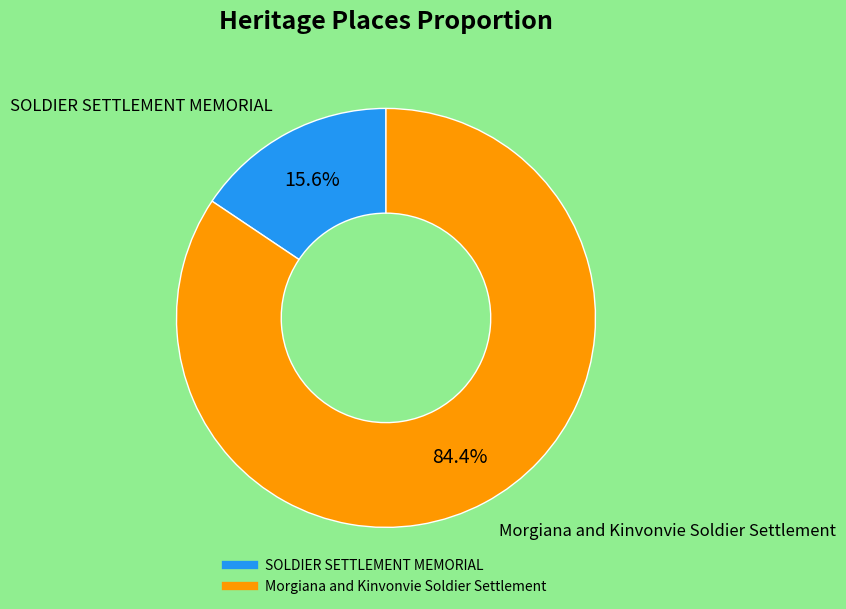

To the nearest percent, what is the difference between the largest and smallest slice percentages?

69%